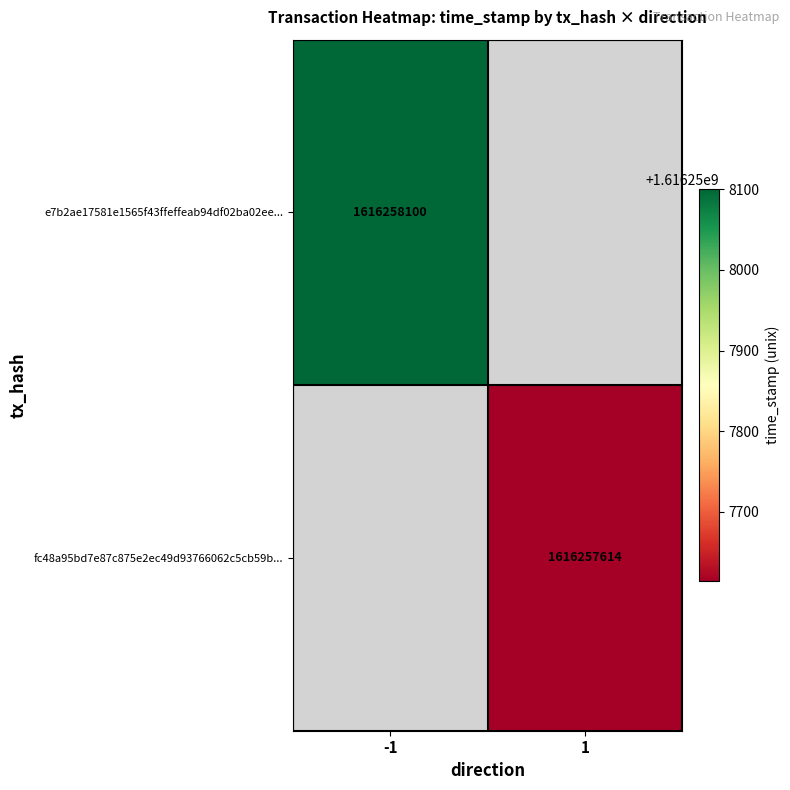

The fc48a95bd7e87c875e2ec49d93766062c5cb59b... series shows 1616257614 at 1. True or false?

True